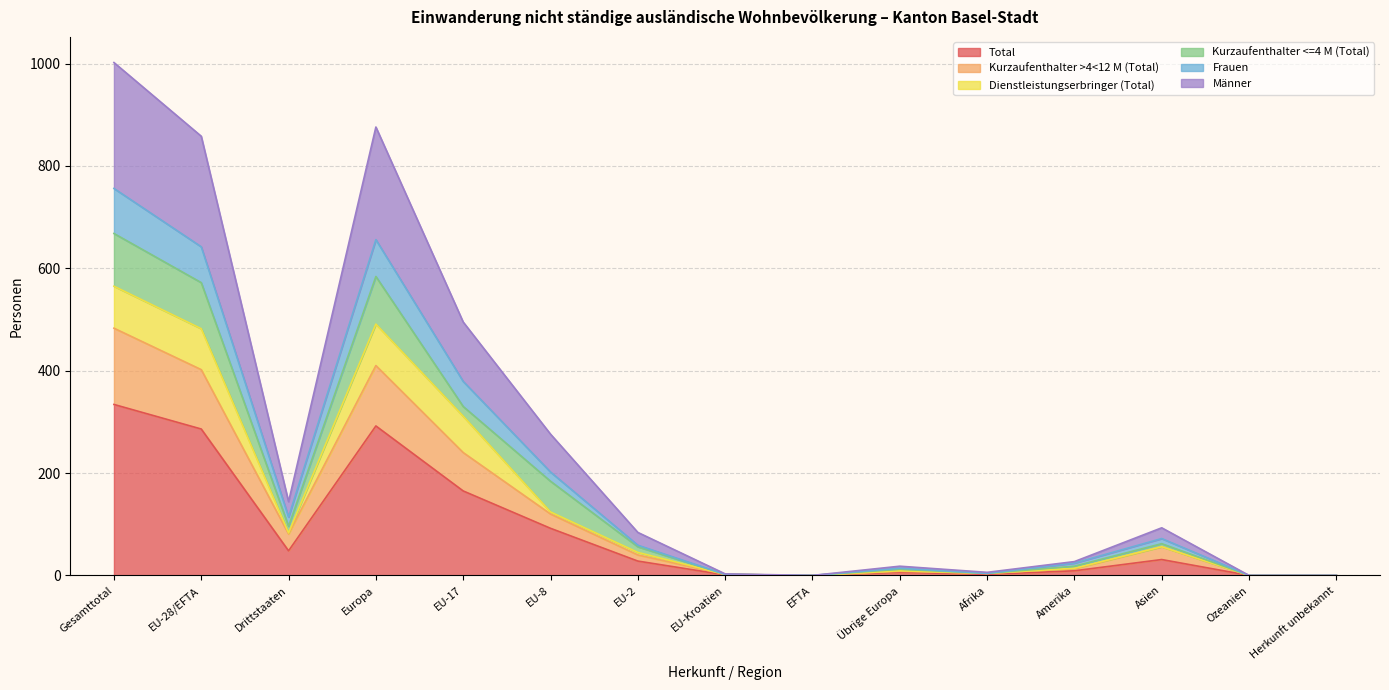

True or false: Kurzaufenthalter >4<12 M (Total) and Frauen intersect in this chart.

False